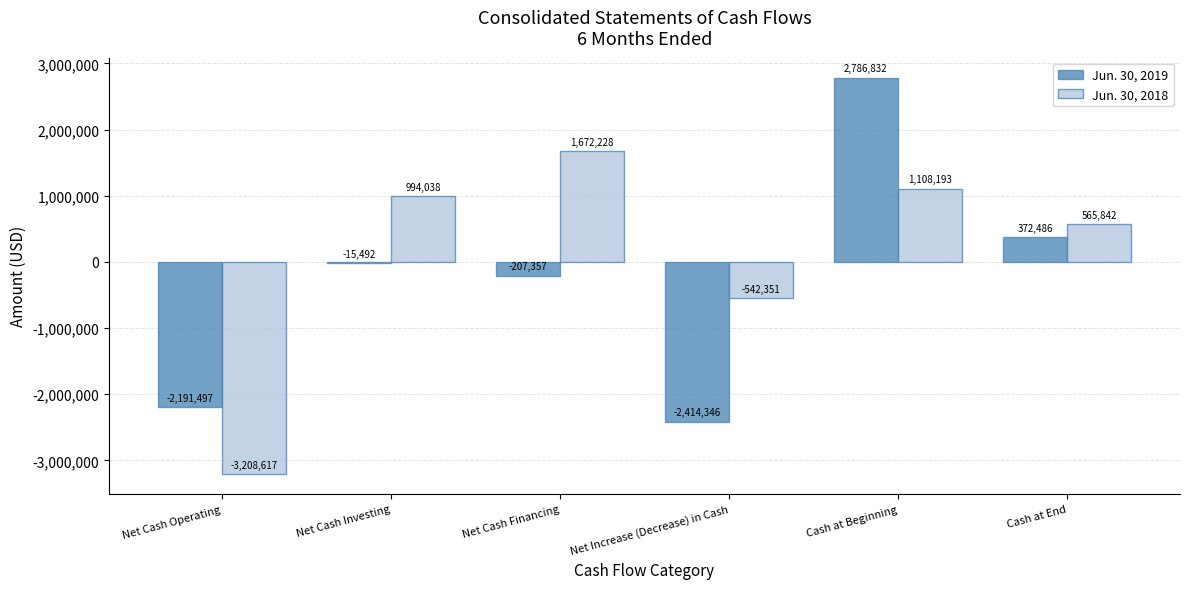

What is the sum of all Jun. 30, 2018 values?

589333